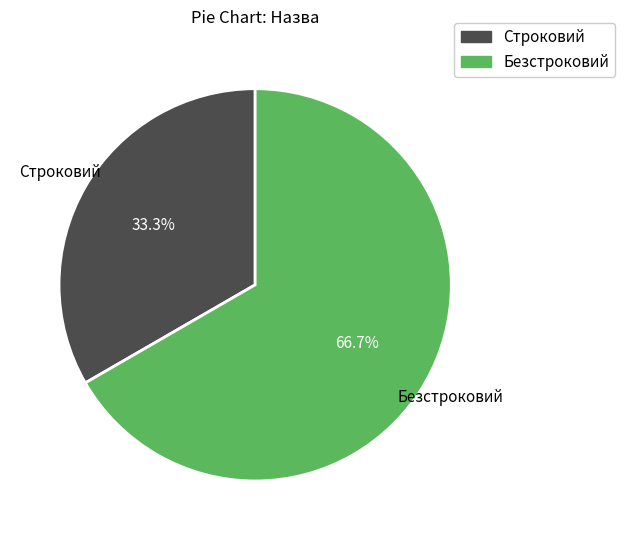

Is it true that Безстроковий is 67% of the pie?

True